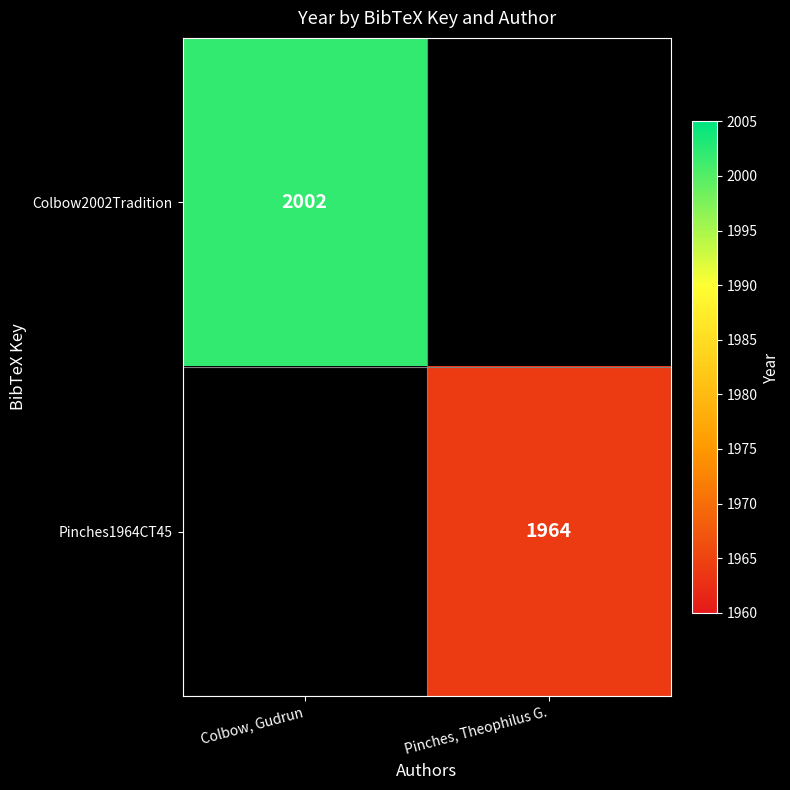

The Pinches1964CT45 series shows 1964 at Pinches, Theophilus G.. True or false?

True